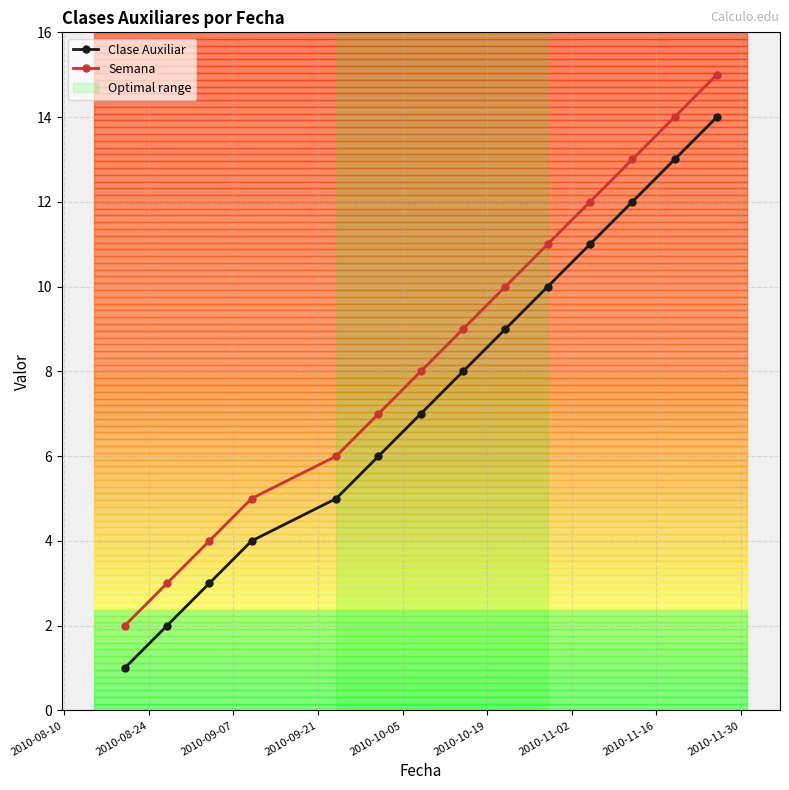

True or false: Semana and Clase Auxiliar intersect in this chart.

False